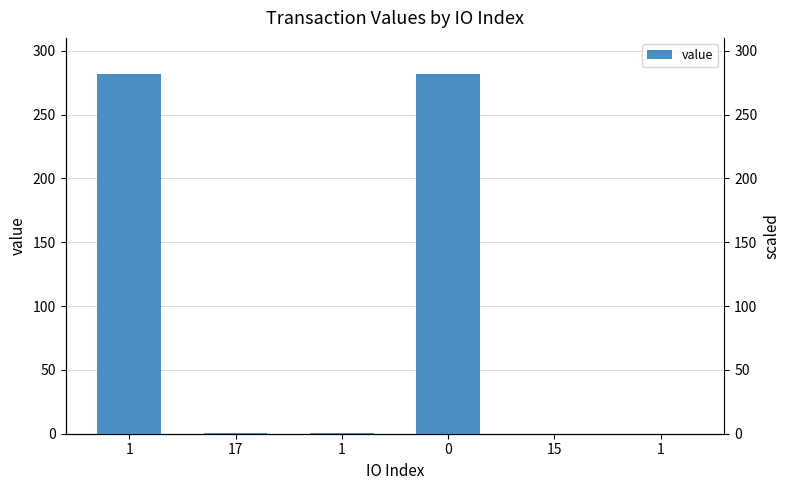

How many series are shown in this chart?

1